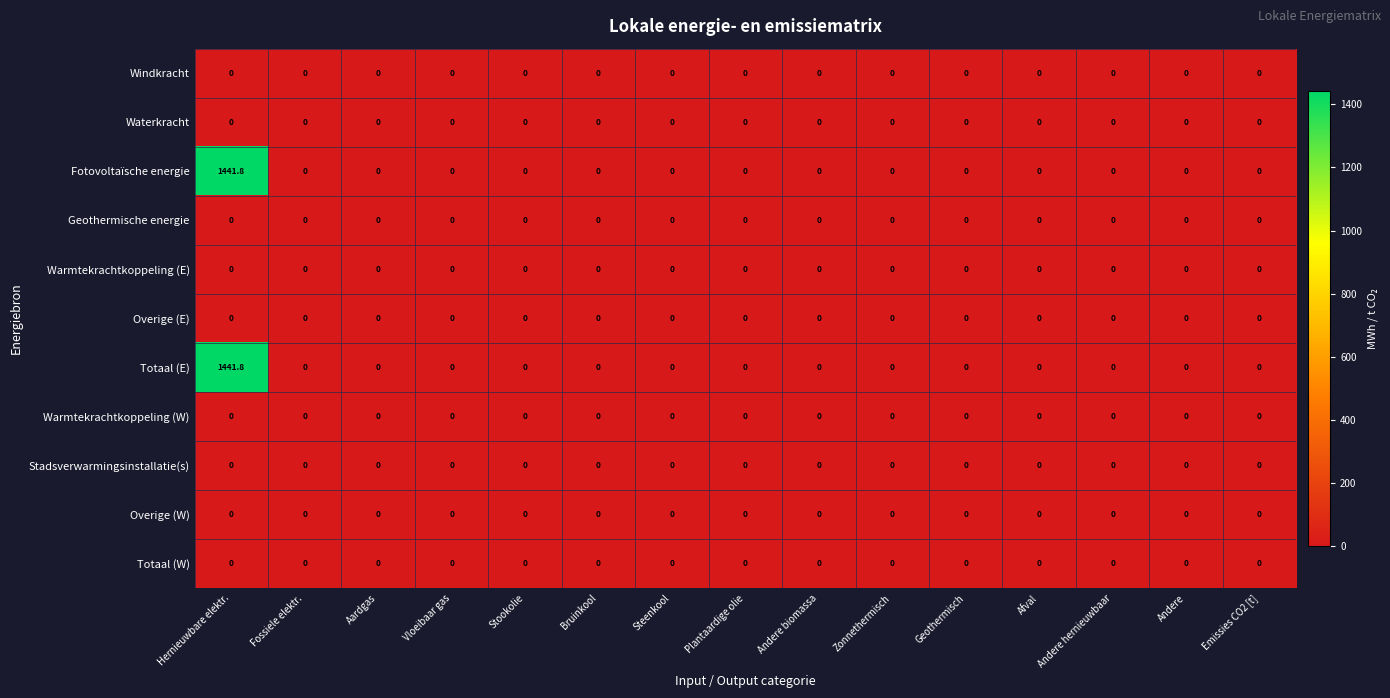

At which category is the sum across all series the highest?

Hernieuwbare elektr.